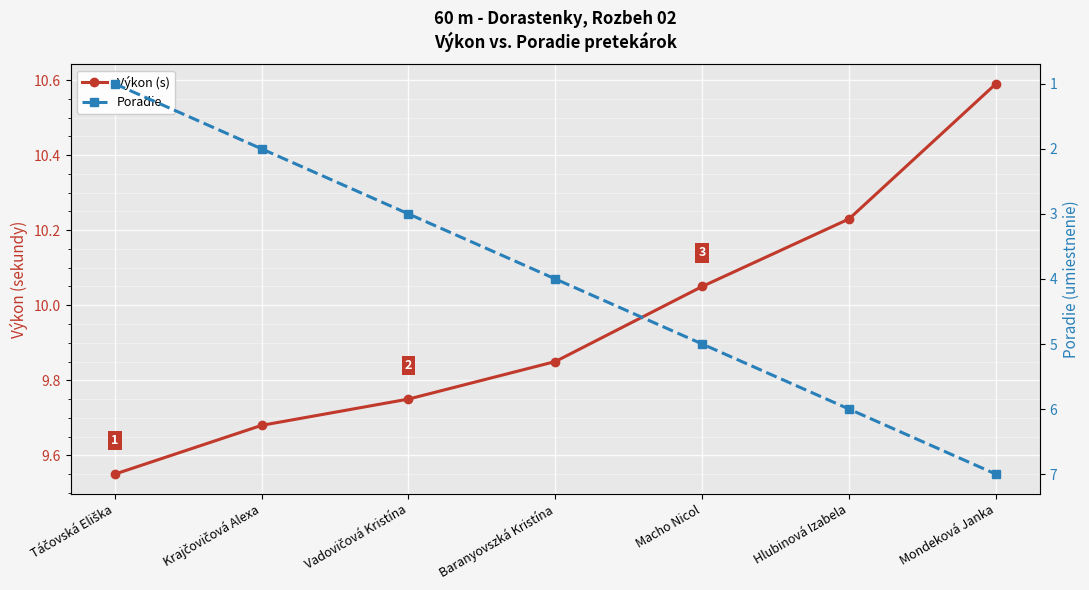

True or false: Výkon (s) has more than 2 points higher than both neighbors.

False